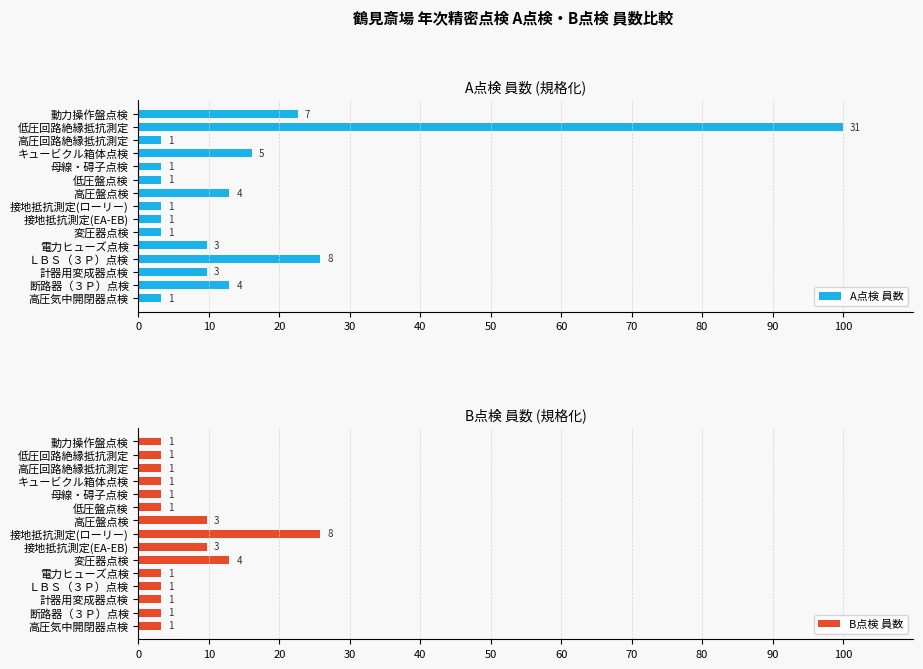

What is the greatest value displayed?

100.0